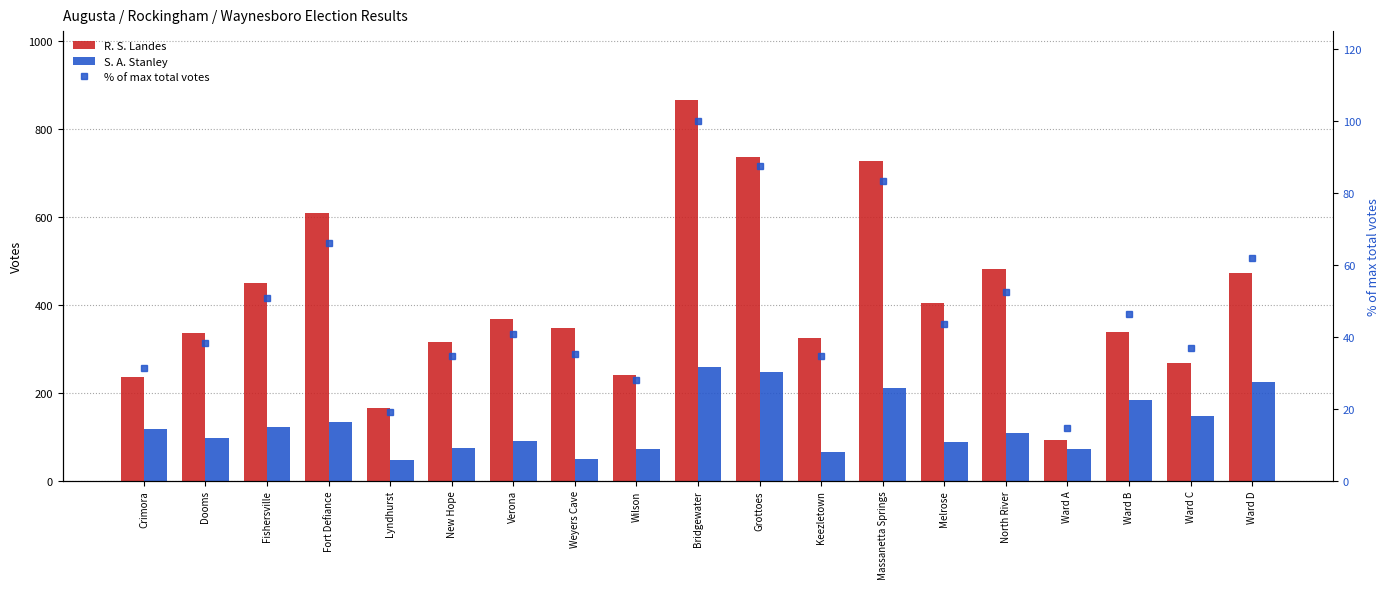

What position from the right is Ward C?

2